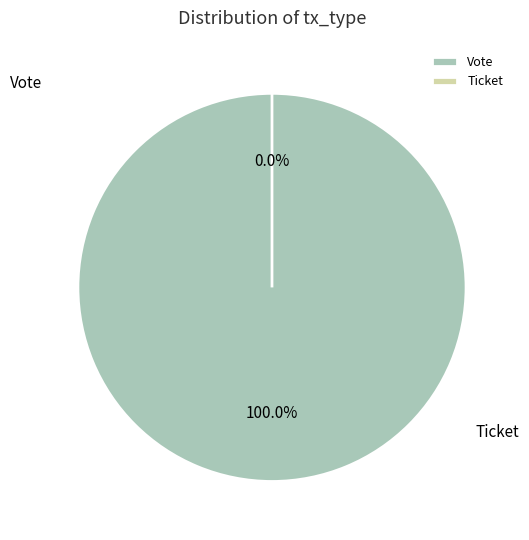

Which category accounts for the majority?

Vote